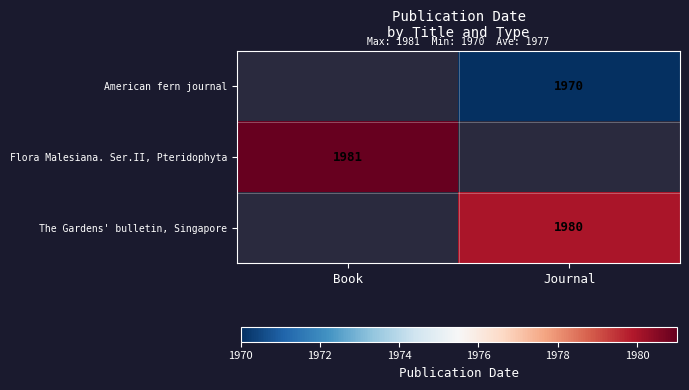

True or false: The Gardens' bulletin, Singapore has a value of 1980 at Journal.

True